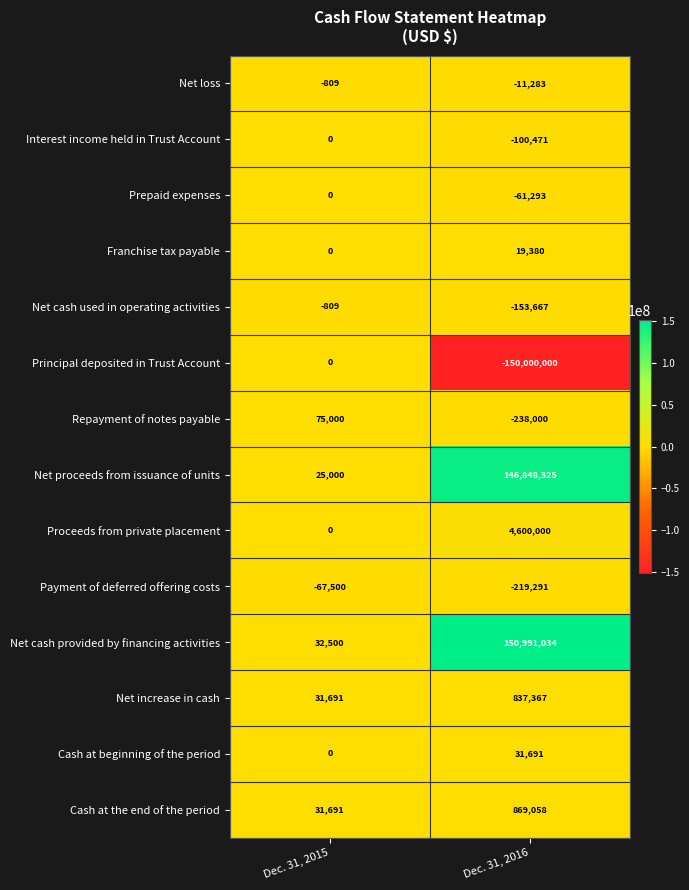

Which label corresponds to the largest value in the chart?

Dec. 31, 2016